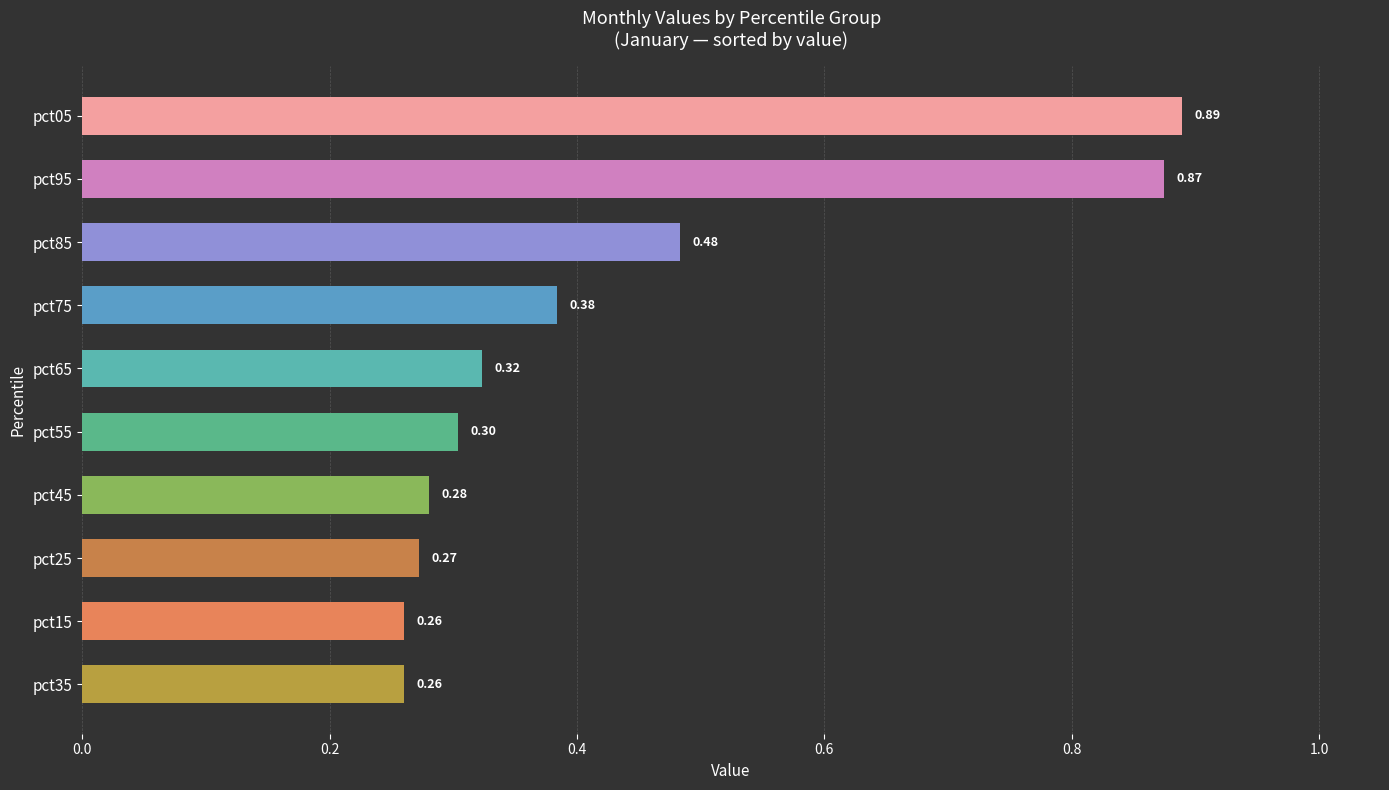

Does the chart contain any negative values?

No